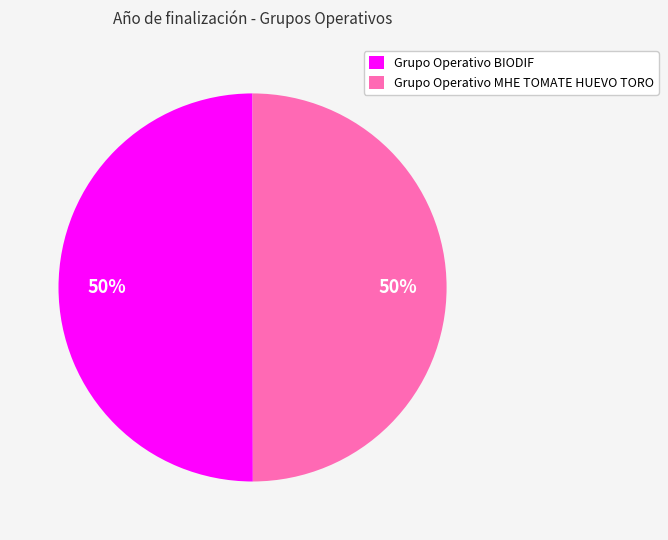

To the nearest percent, what portion does Grupo Operativo BIODIF represent?

50%